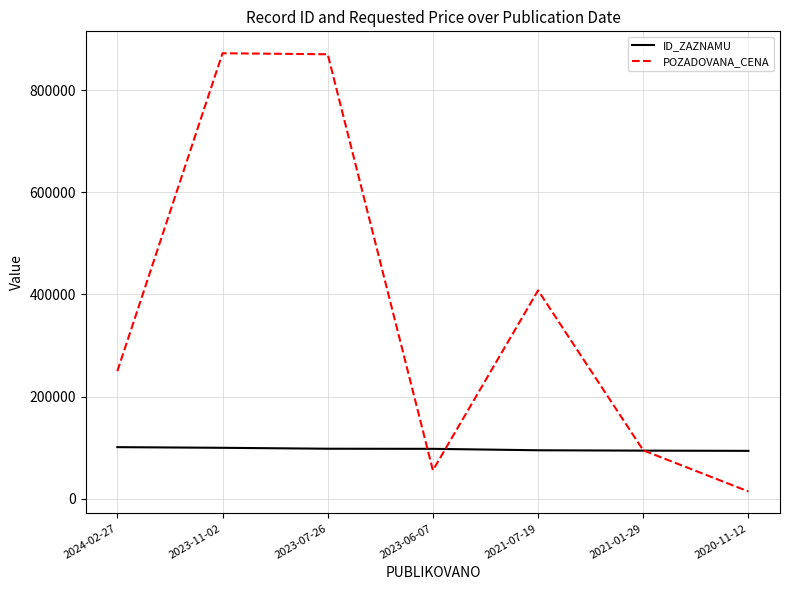

Which series changed the most between 2023-11-02 and 2020-11-12?

POZADOVANA_CENA